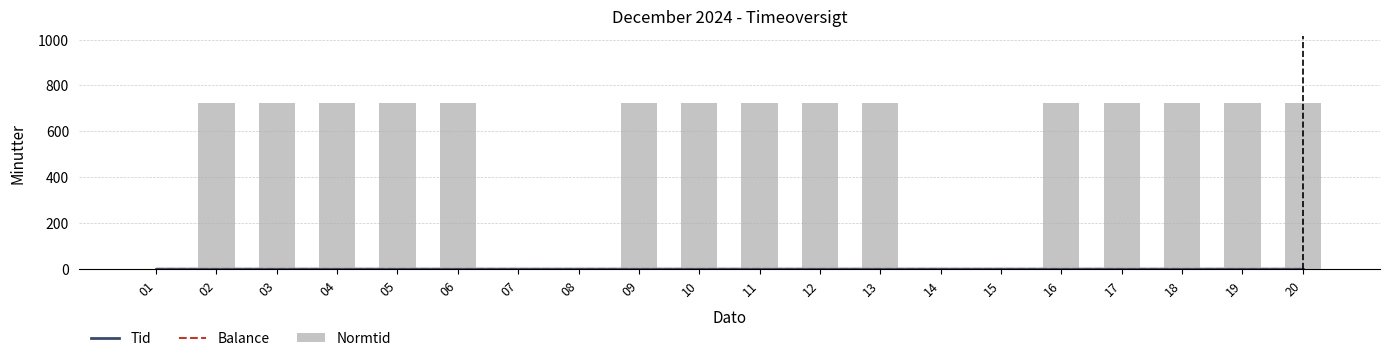

Between 12 and 20, which is larger?

12